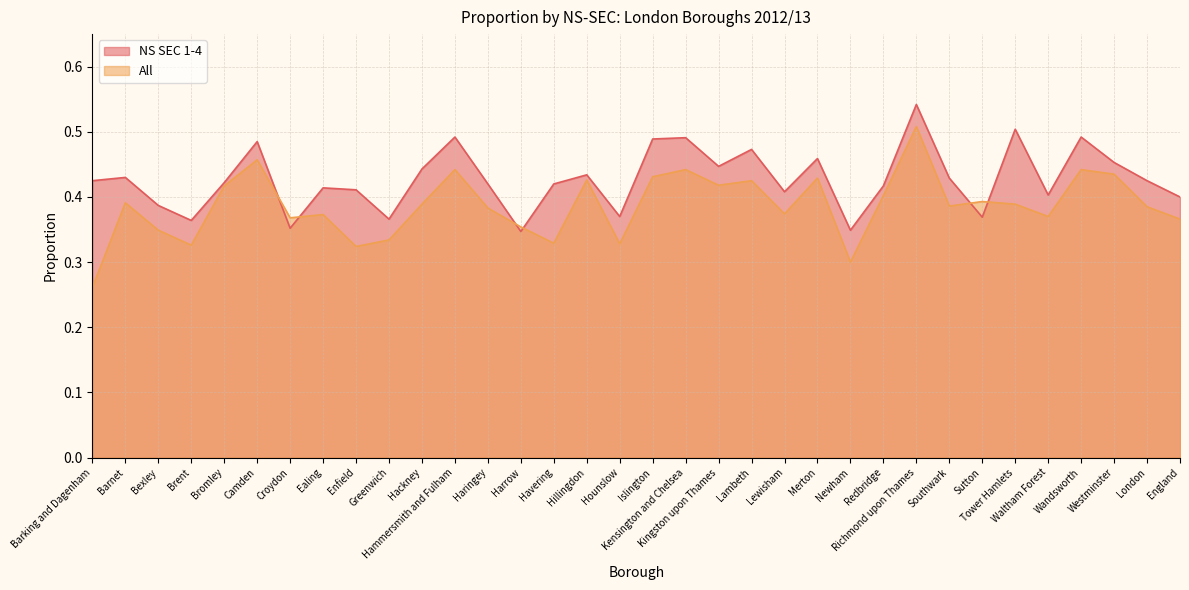

Reading left to right, what are all the values shown in this chart?

NS SEC 1-4: Barking and Dagenham=0.4	Barnet=0.4	Bexley=0.4	Brent=0.4	Bromley=0.4	Camden=0.5	Croydon=0.4	Ealing=0.4	Enfield=0.4	Greenwich=0.4	Hackney=0.4	Hammersmith and Fulham=0.5	Haringey=0.4	Harrow=0.3	Havering=0.4	Hillingdon=0.4	Hounslow=0.4	Islington=0.5	Kensington and Chelsea=0.5	Kingston upon Thames=0.4	Lambeth=0.5	Lewisham=0.4	Merton=0.5	Newham=0.3	Redbridge=0.4	Richmond upon Thames=0.5	Southwark=0.4	Sutton=0.4	Tower Hamlets=0.5	Waltham Forest=0.4	Wandsworth=0.5	Westminster=0.5	London=0.4	England=0.4
All: Barking and Dagenham=0.3	Barnet=0.4	Bexley=0.3	Brent=0.3	Bromley=0.4	Camden=0.5	Croydon=0.4	Ealing=0.4	Enfield=0.3	Greenwich=0.3	Hackney=0.4	Hammersmith and Fulham=0.4	Haringey=0.4	Harrow=0.4	Havering=0.3	Hillingdon=0.4	Hounslow=0.3	Islington=0.4	Kensington and Chelsea=0.4	Kingston upon Thames=0.4	Lambeth=0.4	Lewisham=0.4	Merton=0.4	Newham=0.3	Redbridge=0.4	Richmond upon Thames=0.5	Southwark=0.4	Sutton=0.4	Tower Hamlets=0.4	Waltham Forest=0.4	Wandsworth=0.4	Westminster=0.4	London=0.4	England=0.4